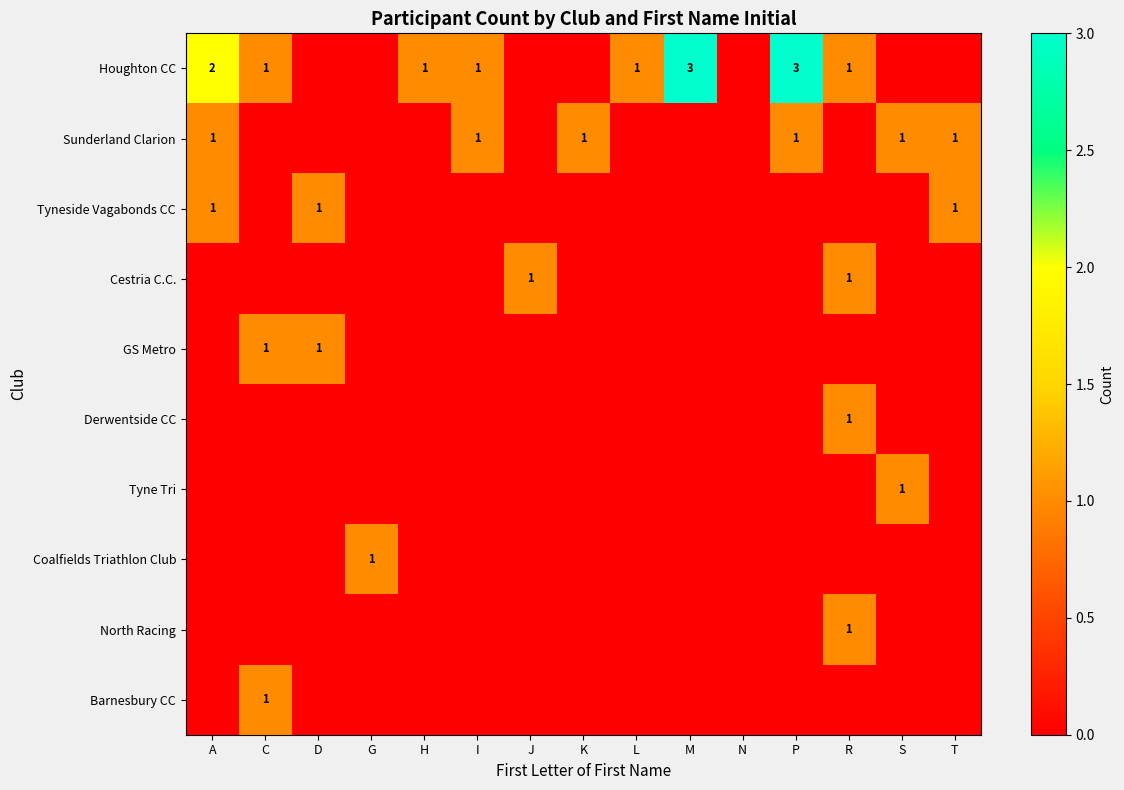

How many data points in Tyneside Vagabonds CC are above 0?

3